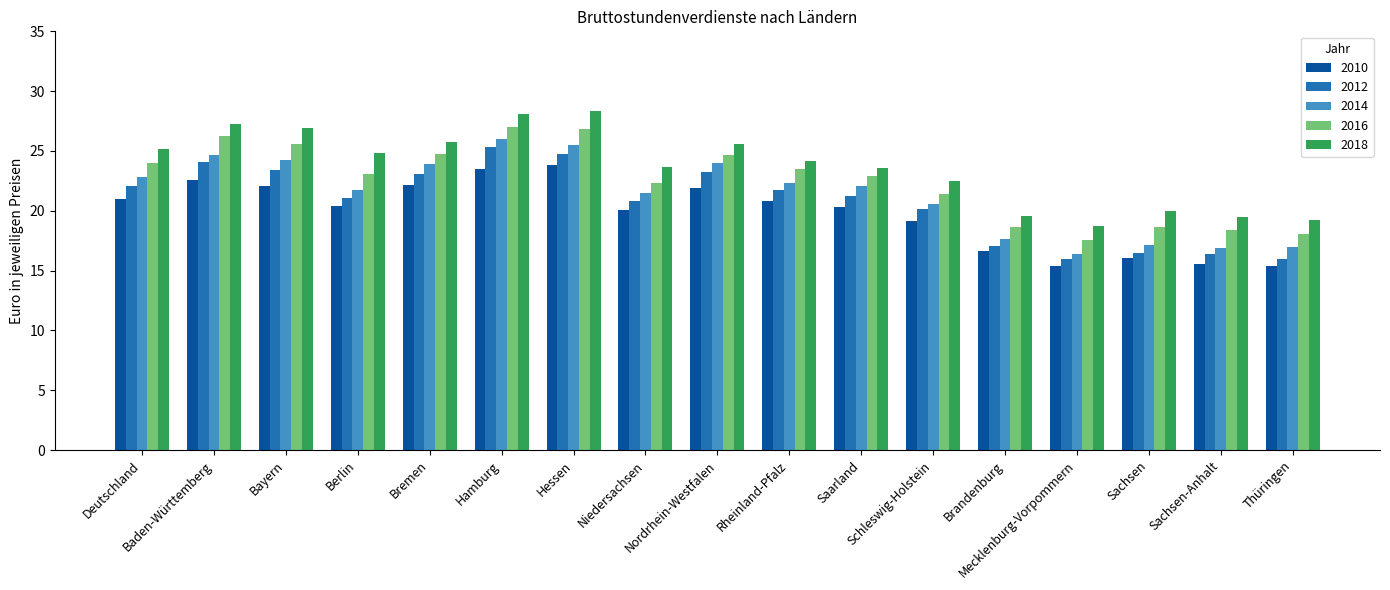

How many distinct data groups are displayed?

5